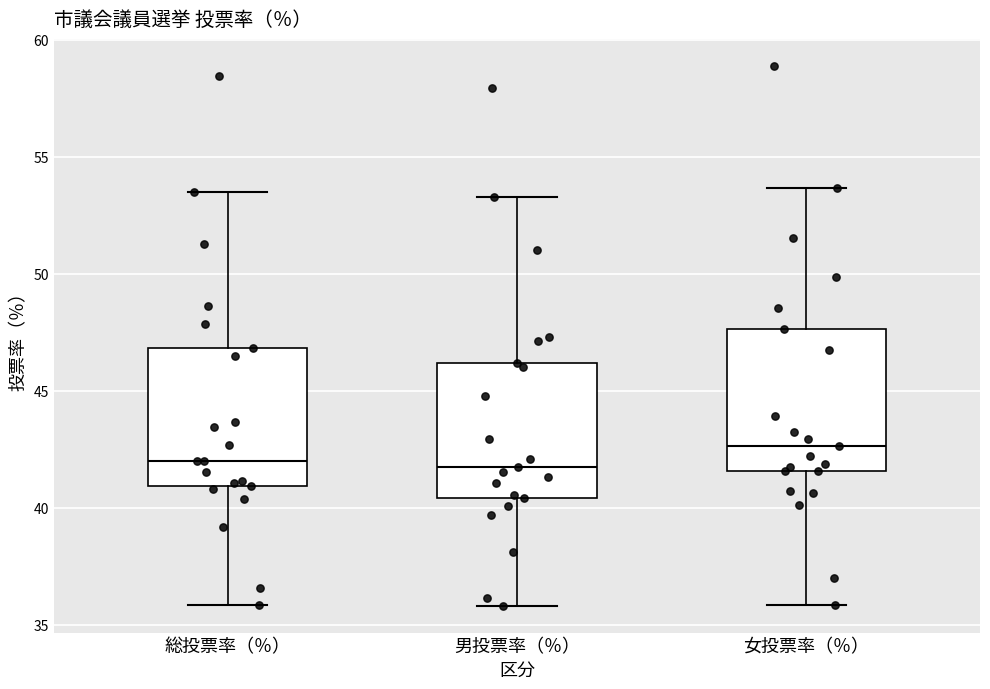

Which box has the highest median line?

女投票率（％）